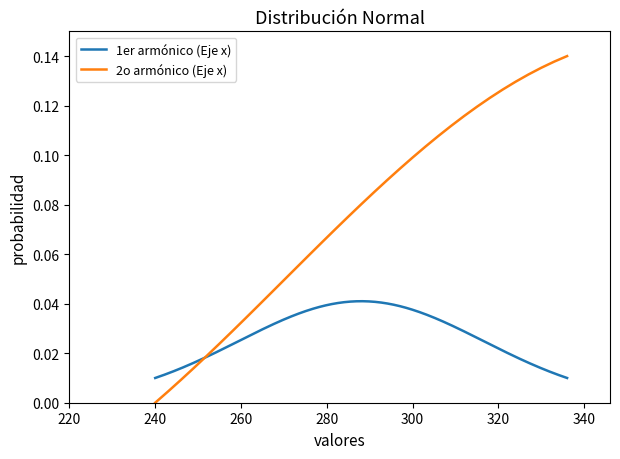

Reading left to right, transcribe all the data shown in this chart.

240=0.0	243=0.0	246=0.0	249=0.0	252=0.0	255=0.0	258=0.0	261=0.0	264=0.0	267=0.0	270=0.0	273=0.1	276=0.1	279=0.1	282=0.1	285=0.1	288=0.1	291=0.1	294=0.1	297=0.1	300=0.1	303=0.1	306=0.1	309=0.1	312=0.1	315=0.1	318=0.1	321=0.1	324=0.1	327=0.1	330=0.1	333=0.1	336=0.1